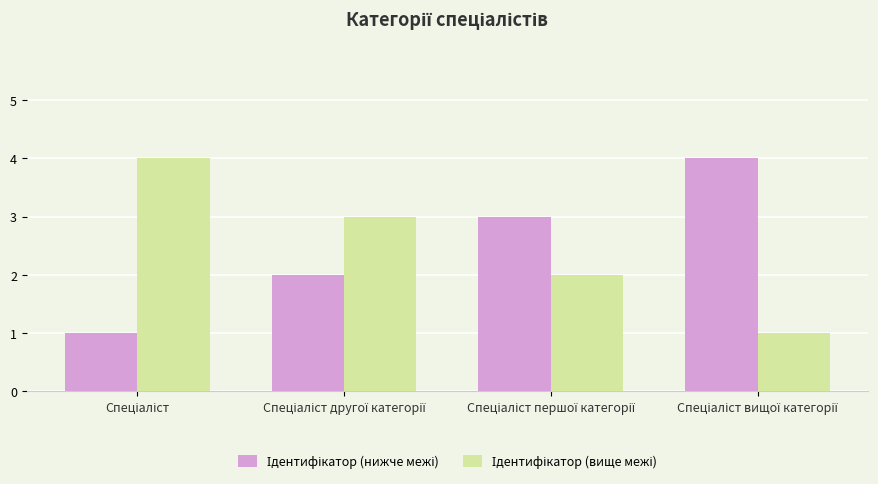

How many distinct data groups are displayed?

2